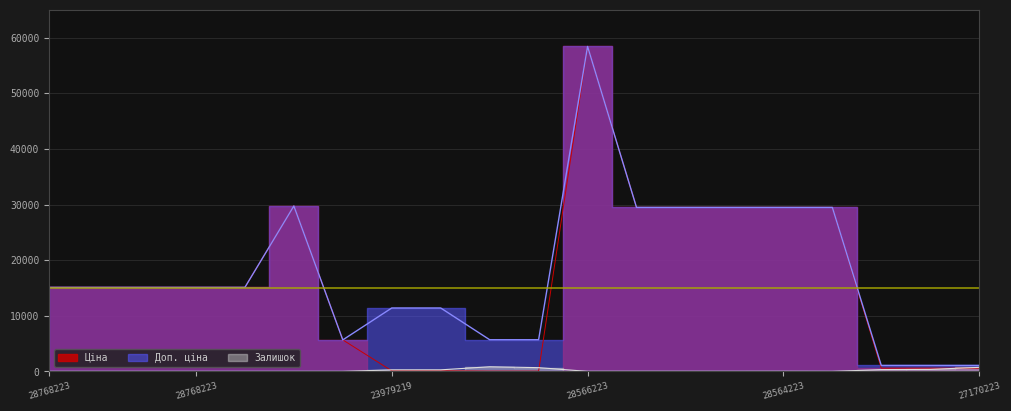

Does the chart display data point markers on the line(s)?

No